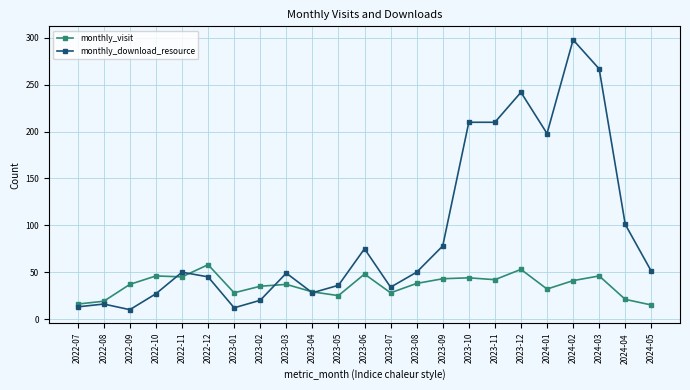

At which label is monthly_download_resource closest to 154?

2024-01